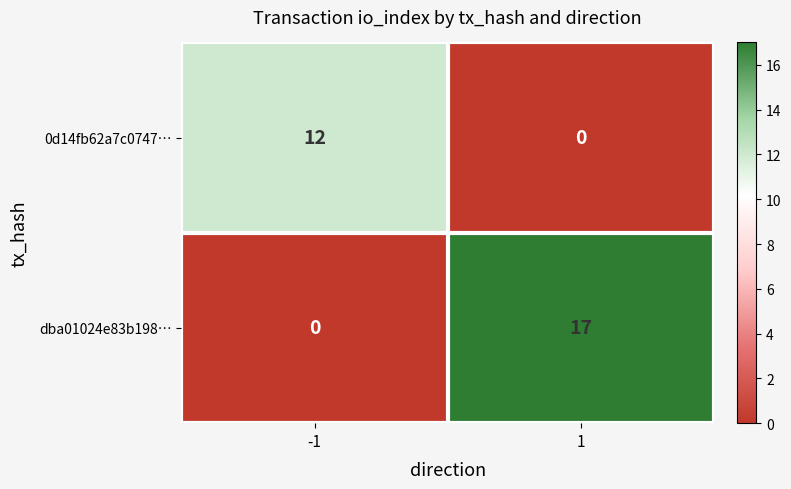

What is the total value across all series at -1?

12